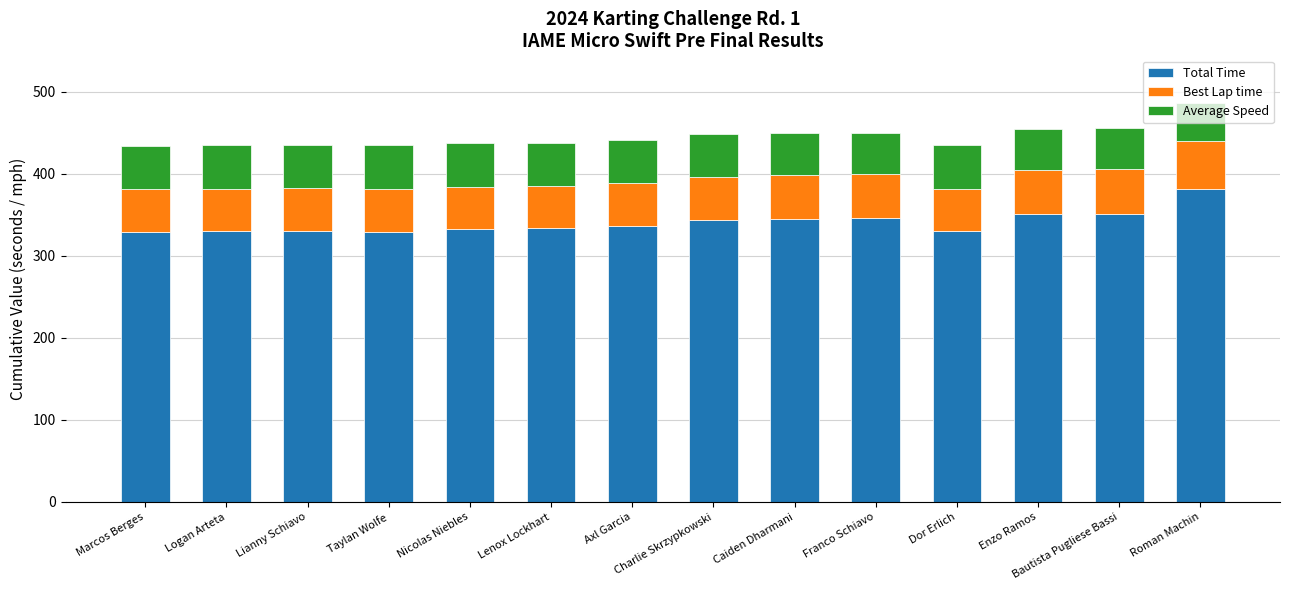

What is the difference between the maximum and minimum values in the Total Time series?

51.8